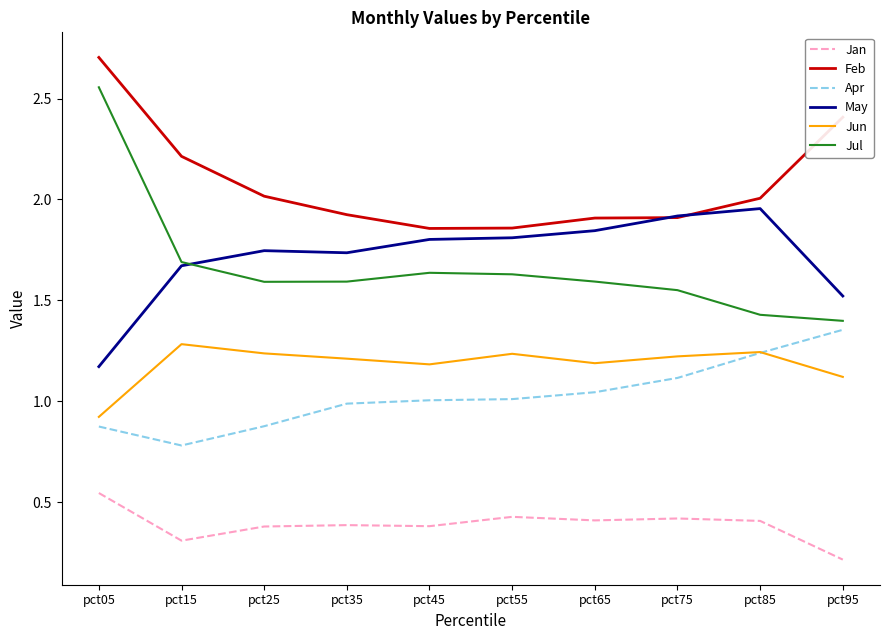

Between pct05 and pct45, which series saw the biggest shift?

Jul